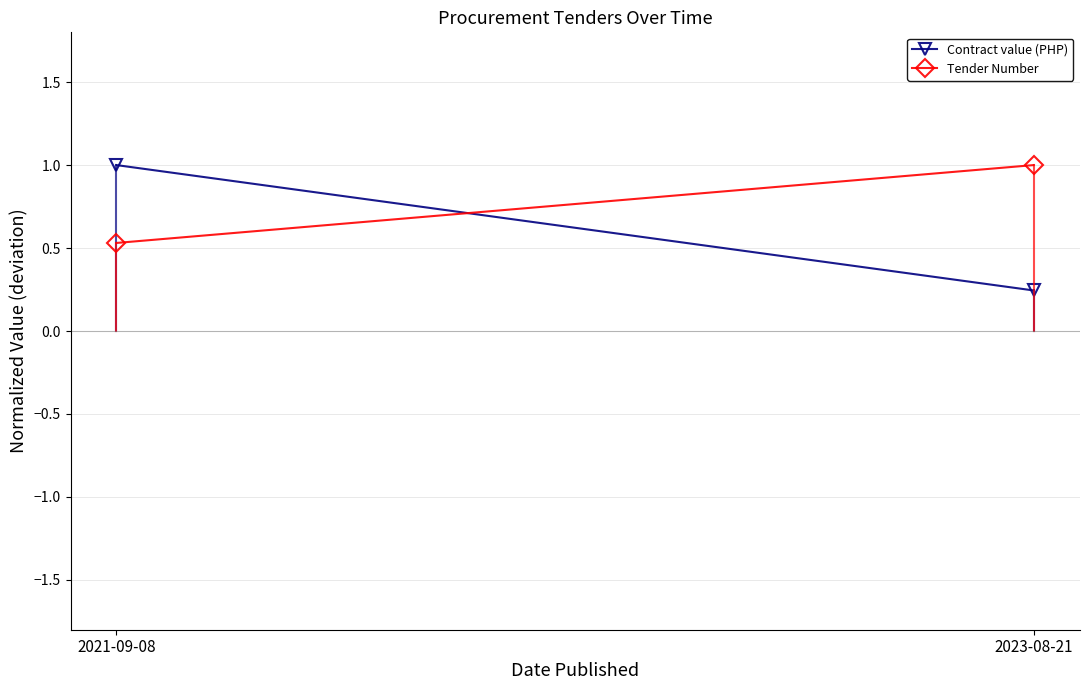

How many Tender Number values are between 0 and 1?

2